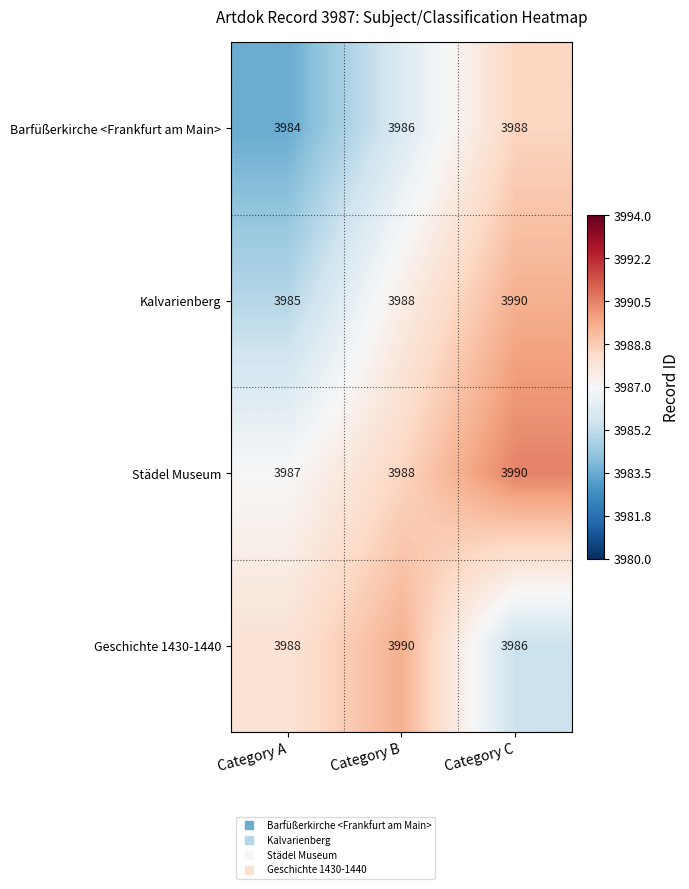

Rank the categories by Geschichte 1430-1440 value from lowest to highest.

Category C, Category A, Category B